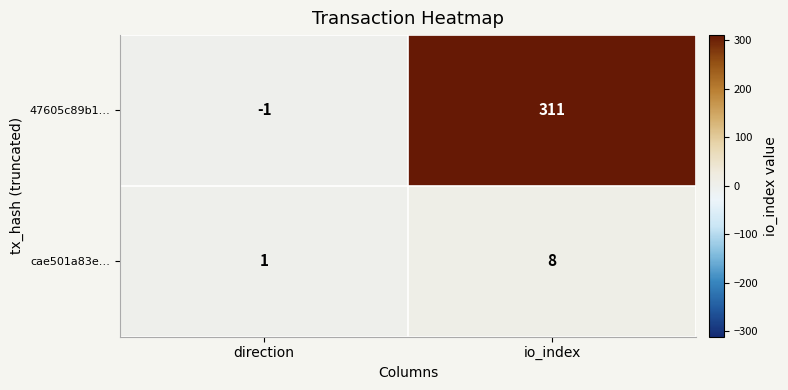

At io_index, list the series in order from smallest to largest.

cae501a83e…, 47605c89b1…